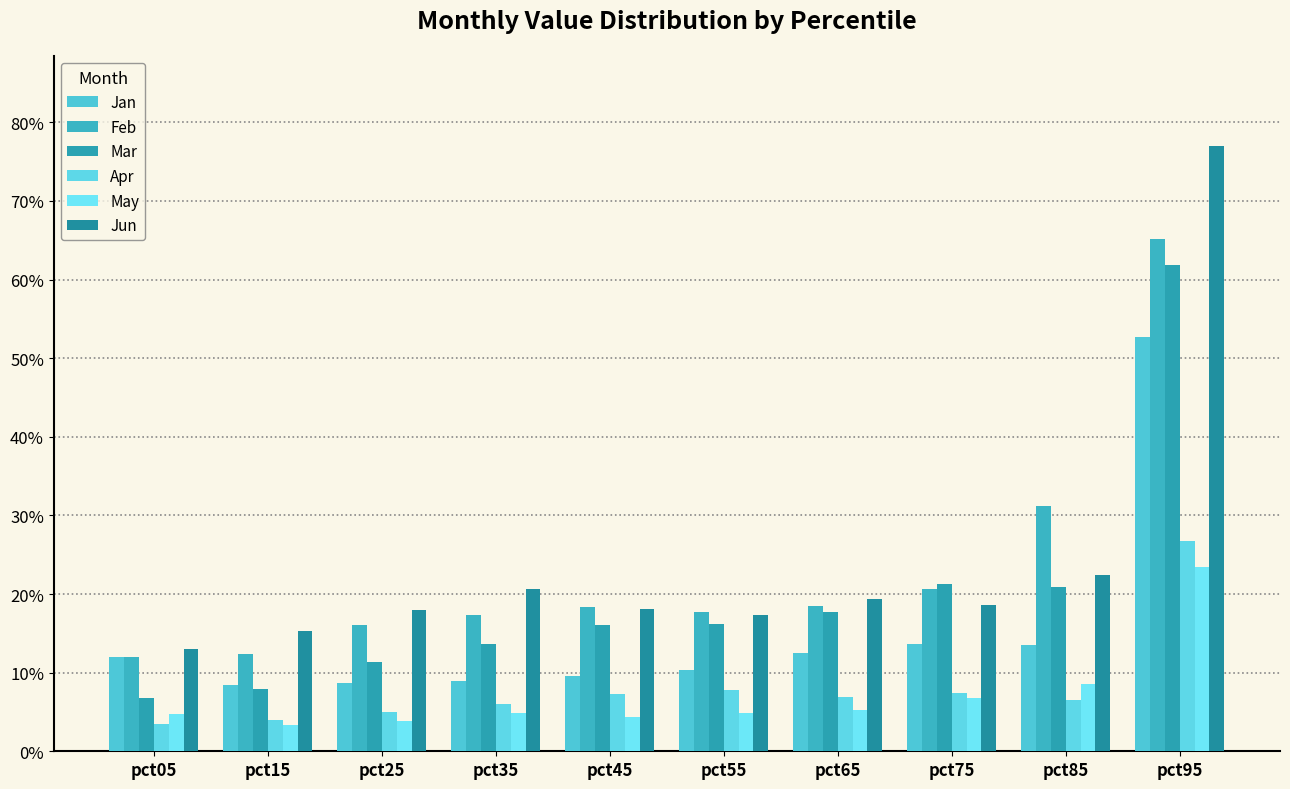

Which category has the lowest value across all series?

pct15